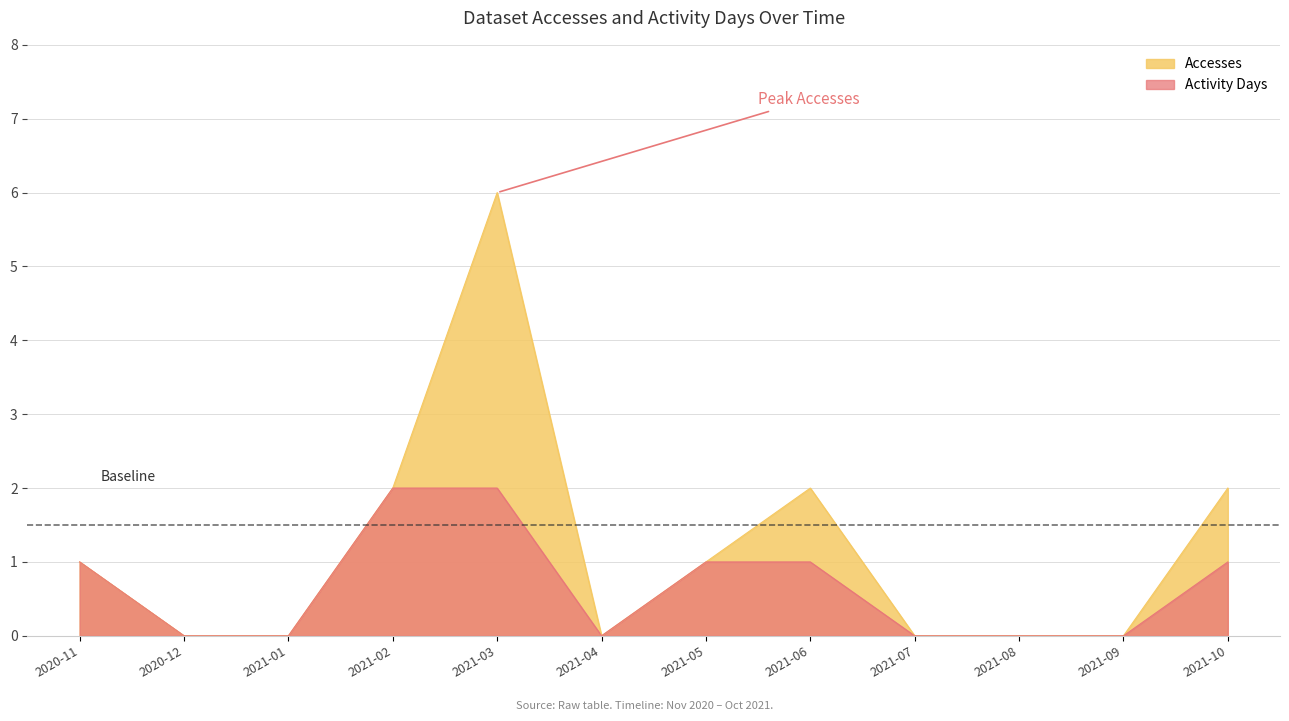

What are all the series names shown in the legend?

Accesses, Activity Days